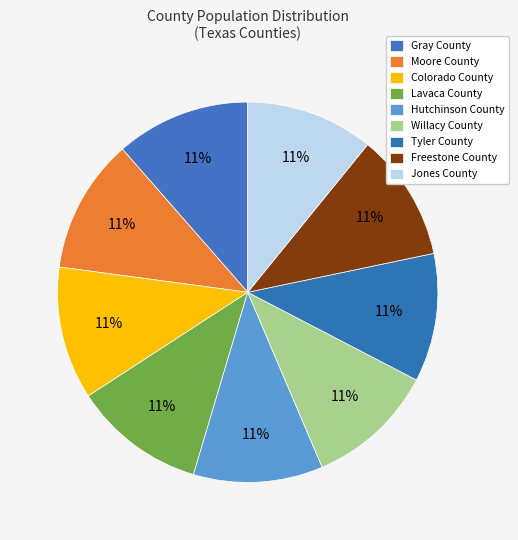

How many slices are in this pie chart?

9